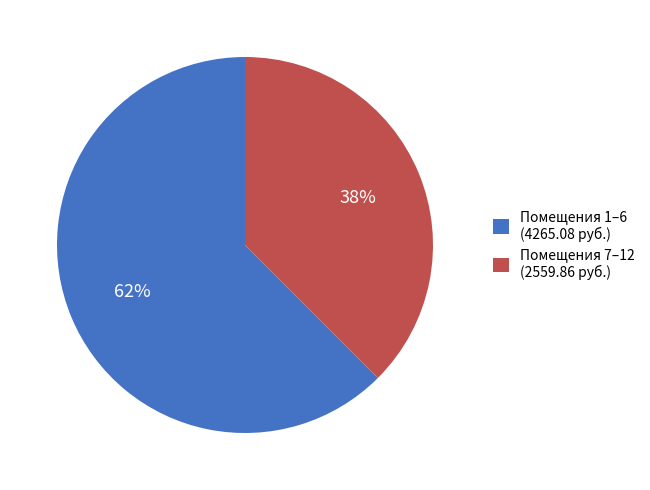

To the nearest percent, what is the average slice percentage?

50%